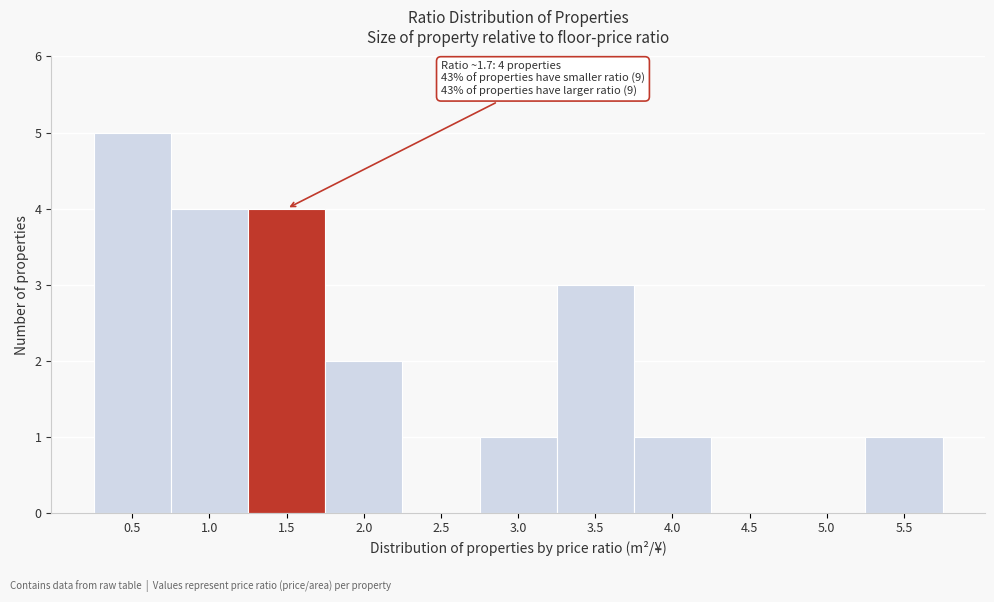

Reading left to right, extract all data points from this chart.

0.5=5	1.0=4	1.5=4	2.0=2	2.5=0	3.0=1	3.5=3	4.0=1	4.5=0	5.0=0	5.5=1